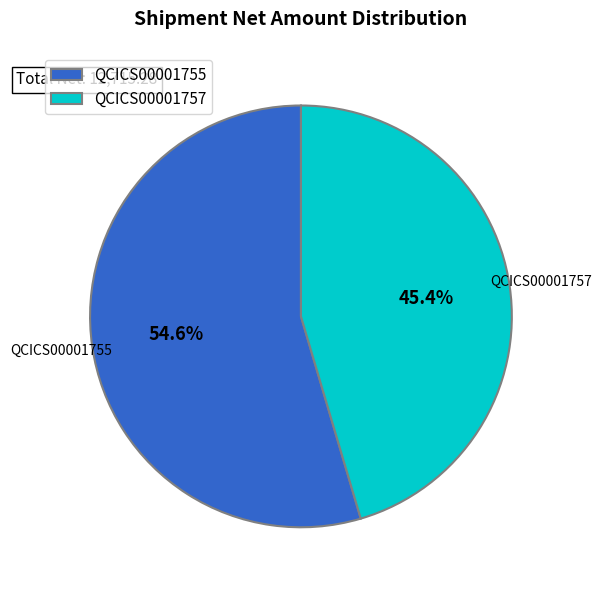

Is it true that QCICS00001757 is 45% of the pie?

True